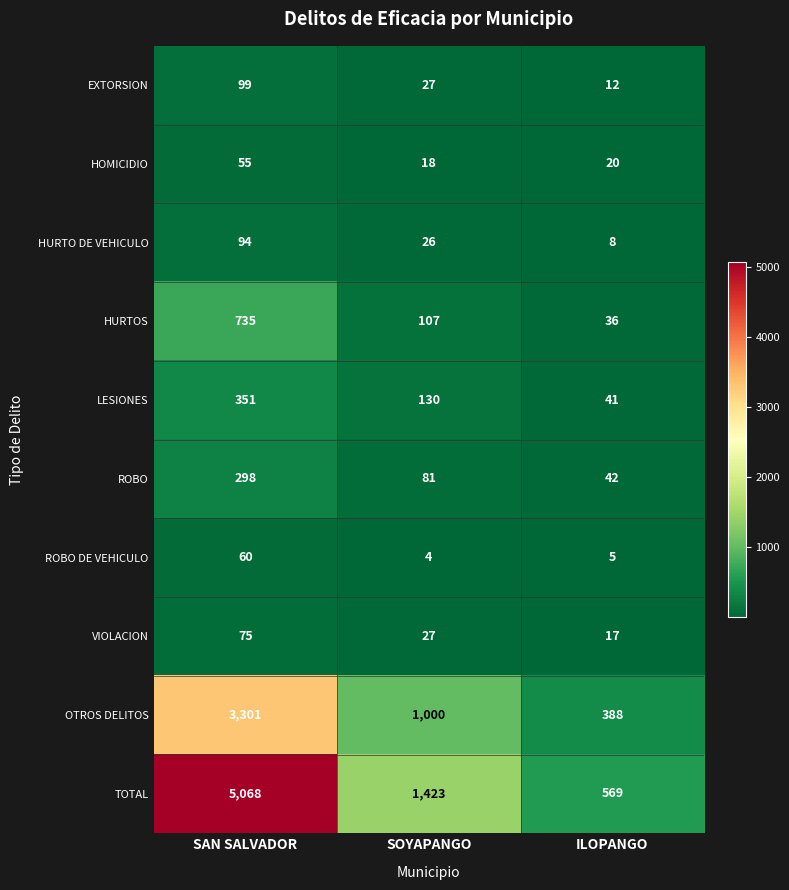

What is the smallest value displayed?

4